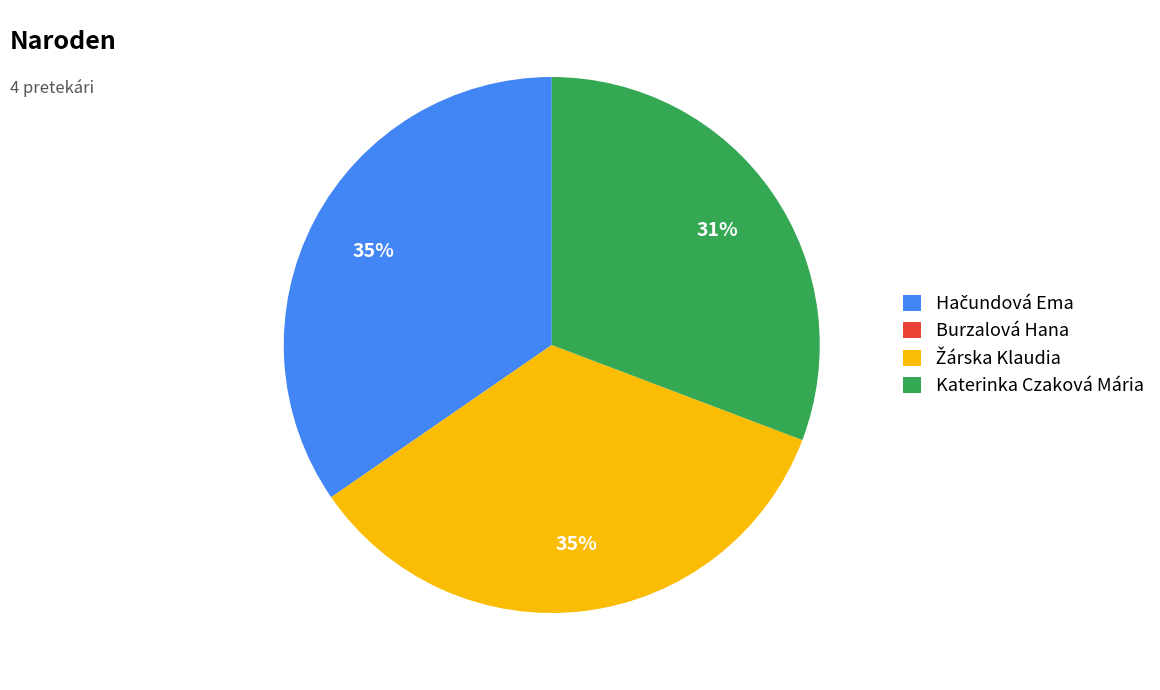

To the nearest percent, what is the difference between the largest and smallest slice percentages?

35%